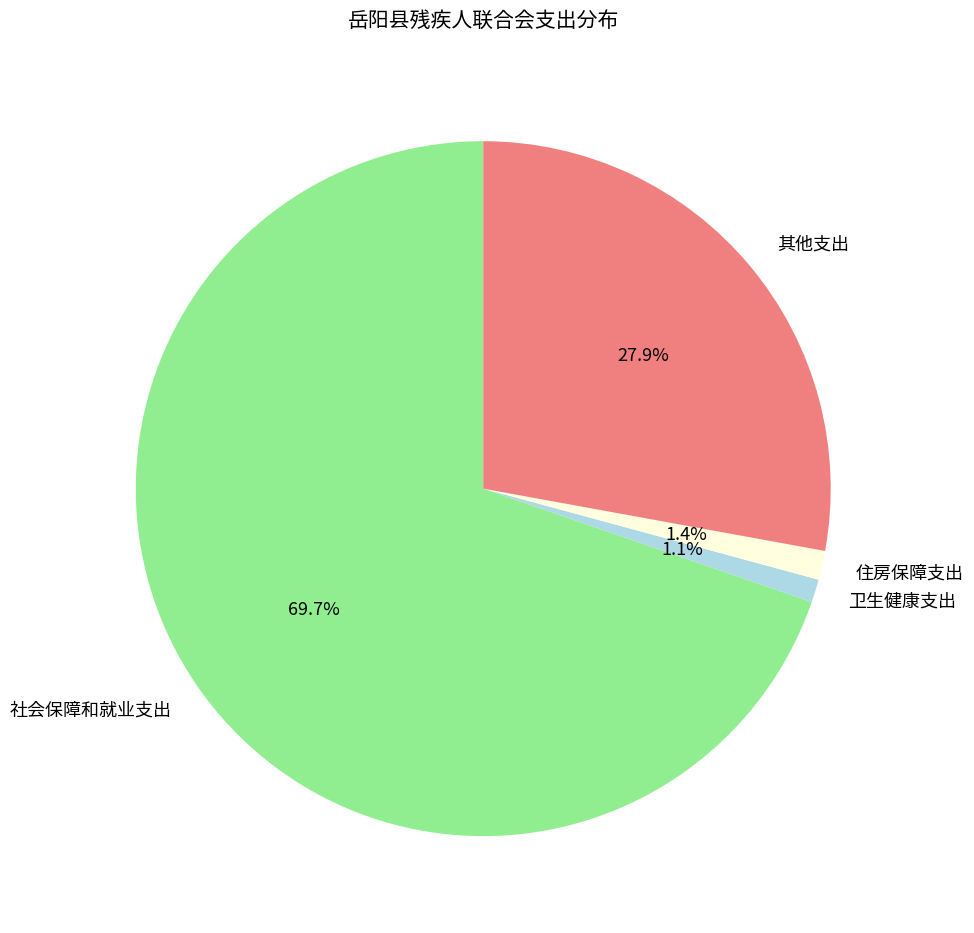

Is it true that 社会保障和就业支出 is 79% of the pie?

False